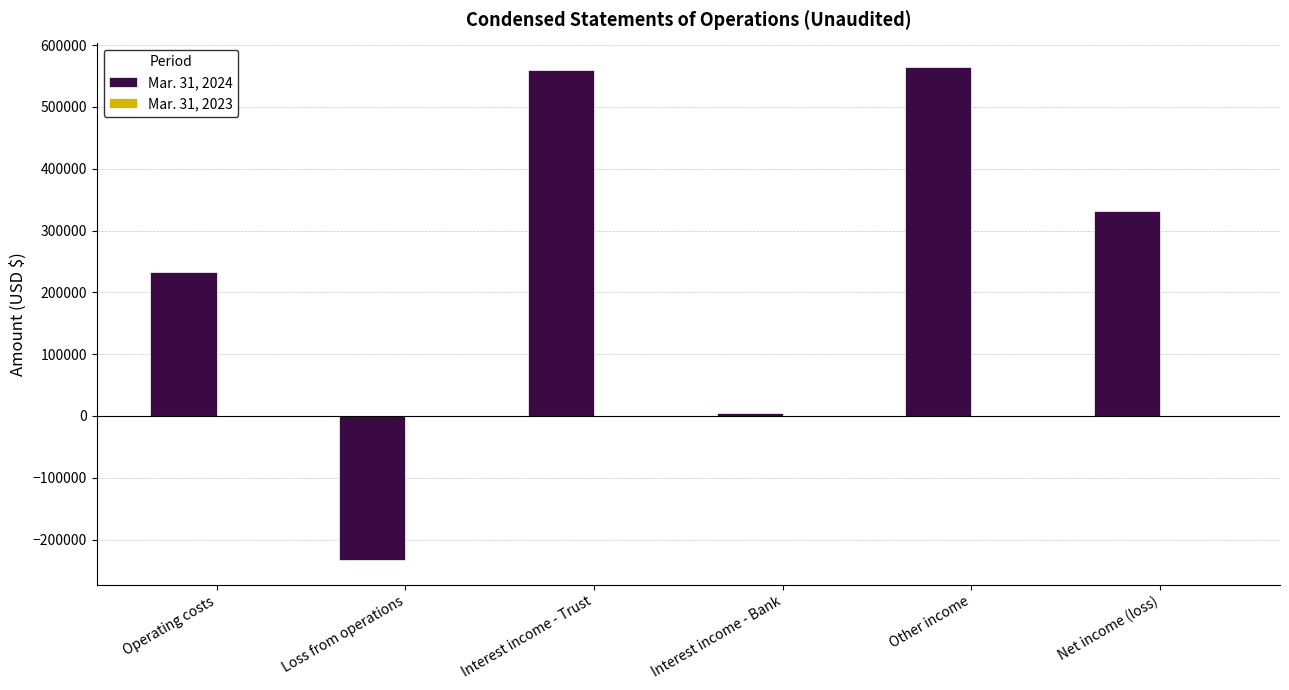

The Mar. 31, 2024 series shows -233280 at Loss from operations. True or false?

True